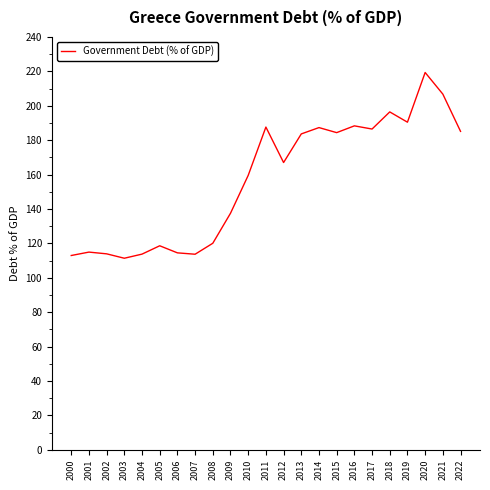

Approximately how many times larger is the value at 2020 compared to 2012?

1.3